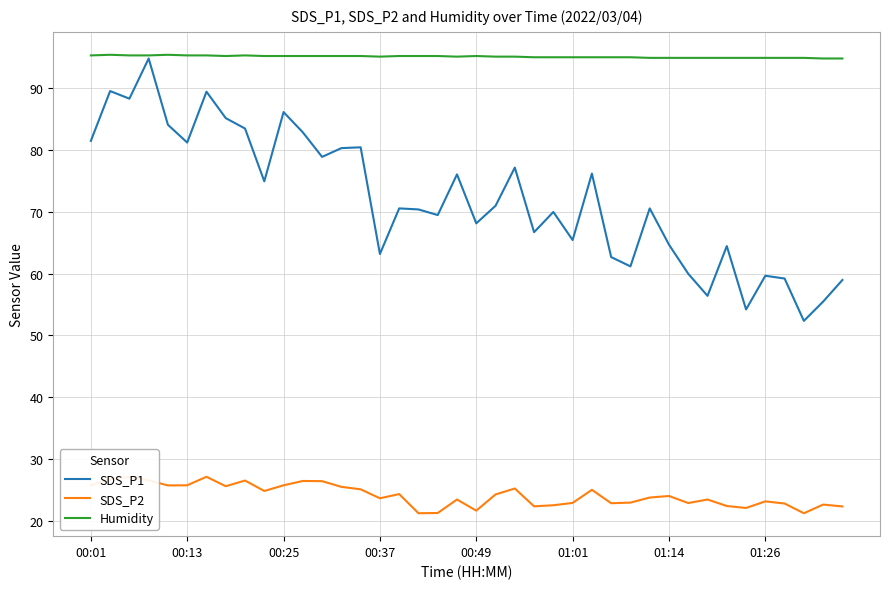

Which series has the largest total across all categories?

Humidity